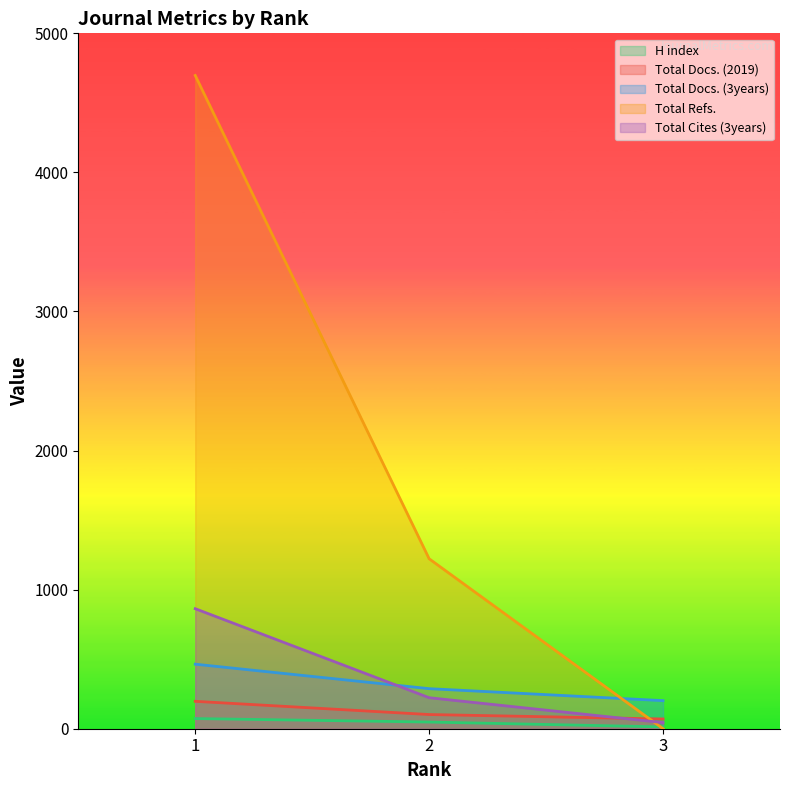

At which label does Total Docs. (2019) reach its minimum?

3